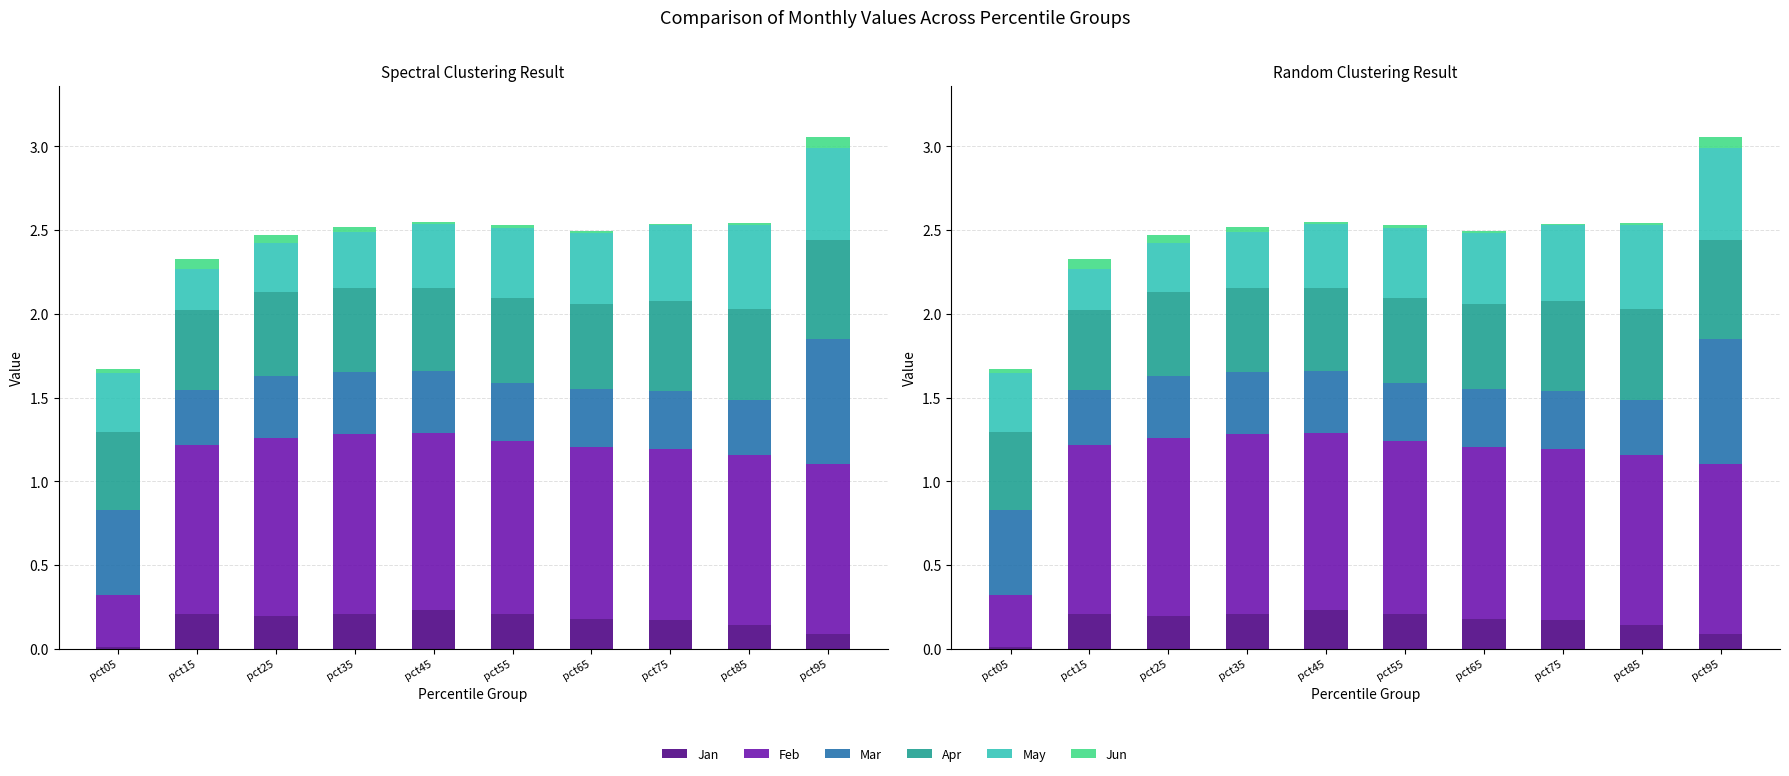

How many bars are there in each group?

6